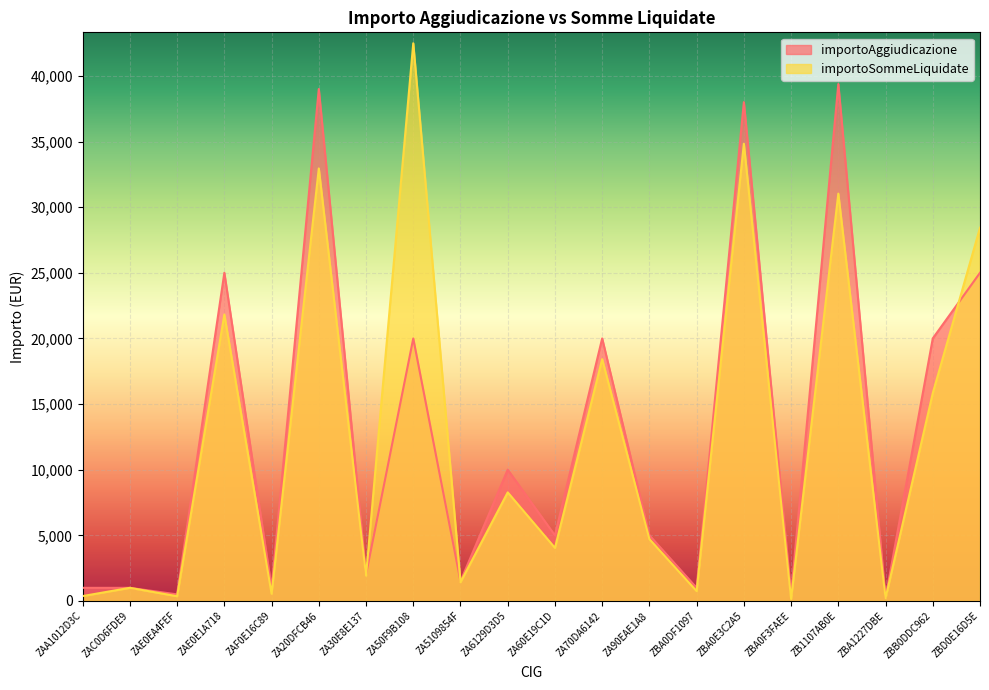

Count the number of categories in the chart.

20